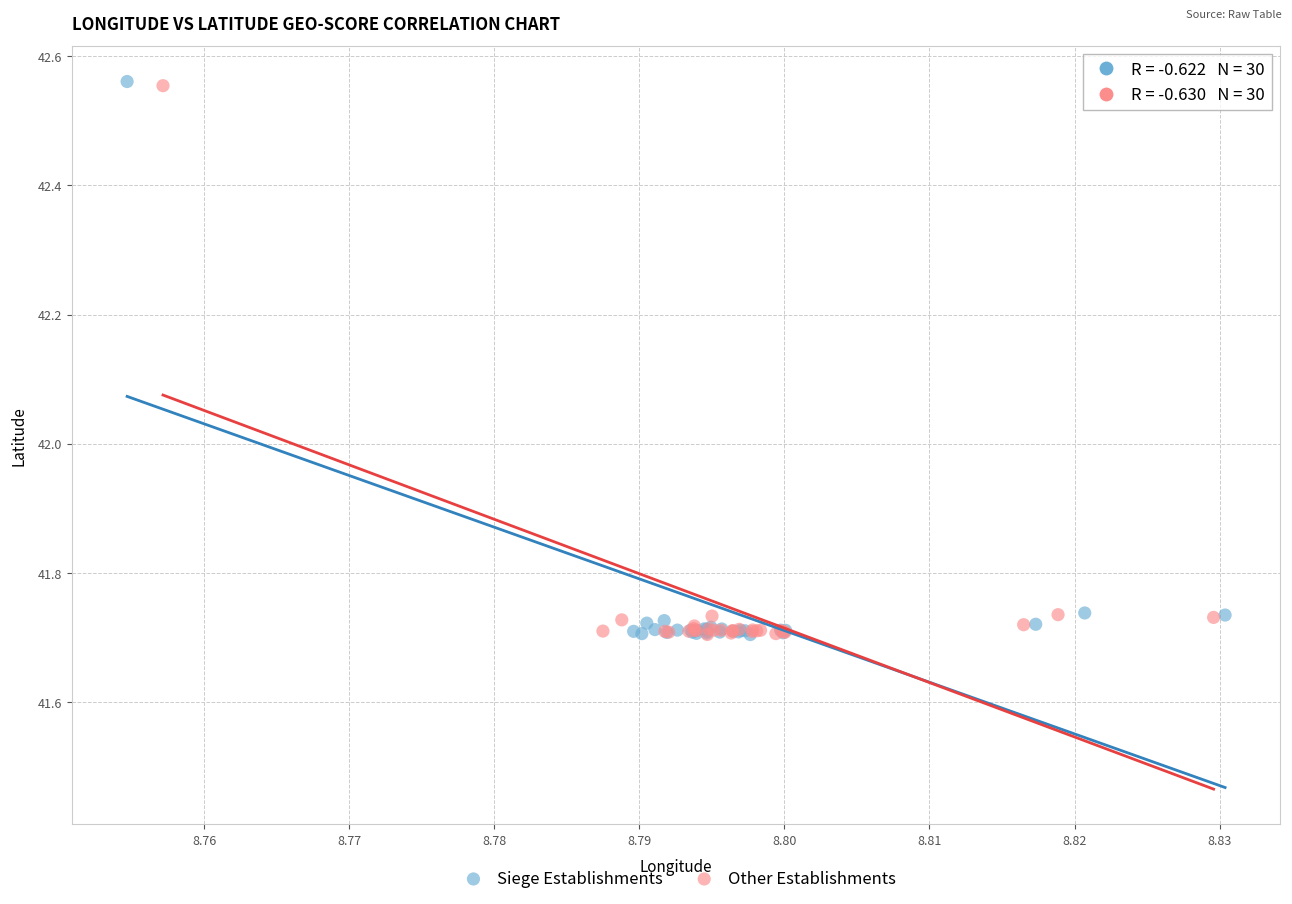

Which series has the largest Y range (max minus min)?

Siege Establishments